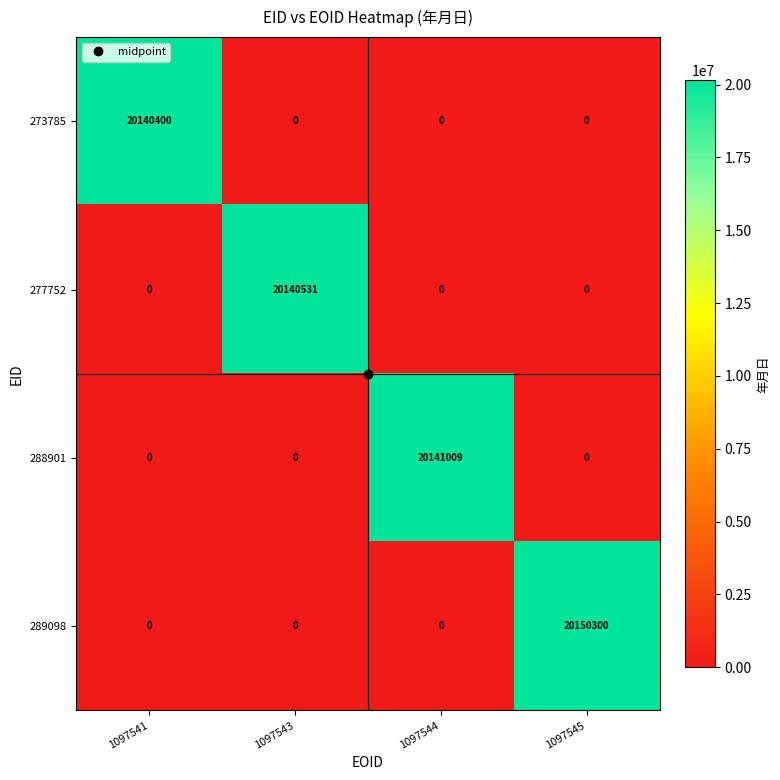

What is the average value of the 273785 series?

5035100